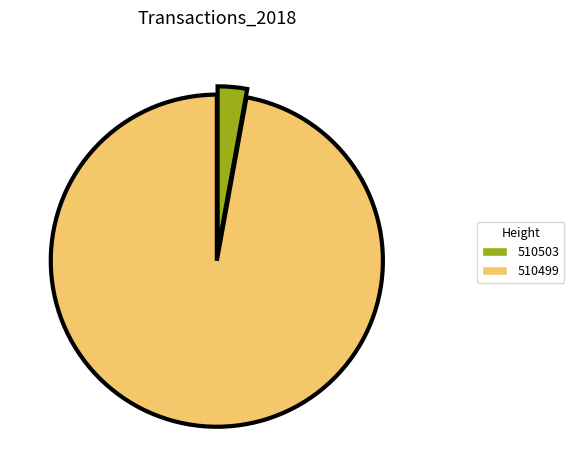

Do 510503 and 510499 together represent more than half of the pie?

Yes